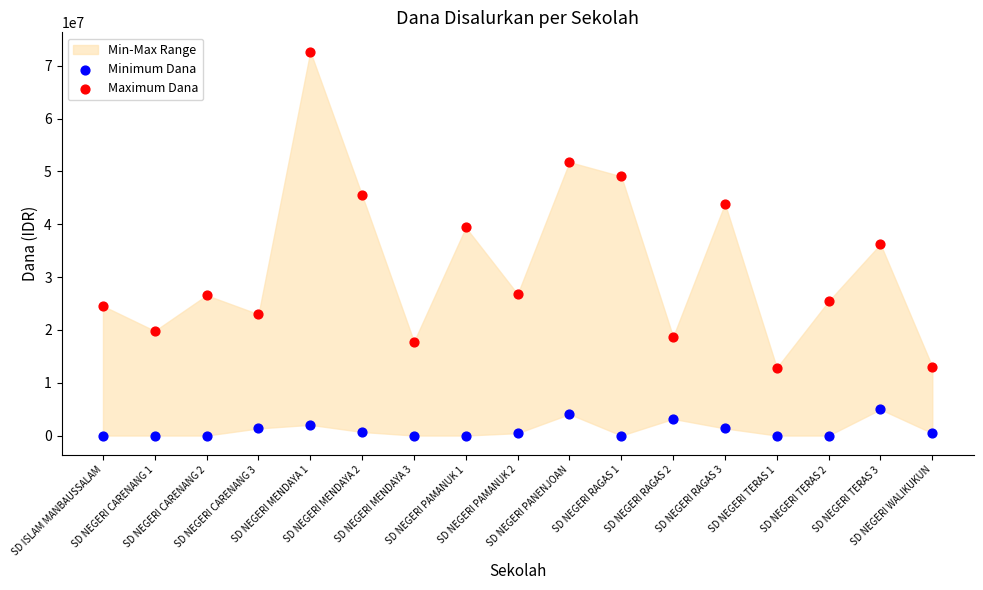

In the Maximum Dana series, what Y value is closest to 42750000?

43875000